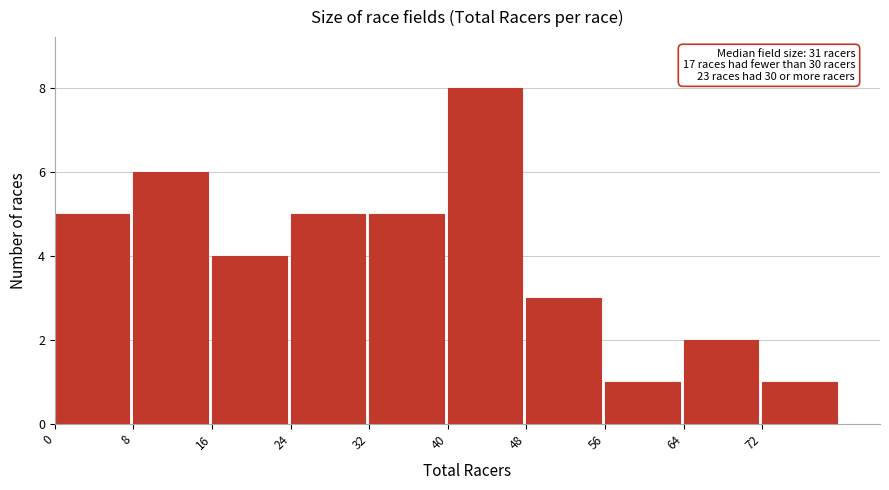

Over which range of the x-axis is the bar tallest?

40 to 48